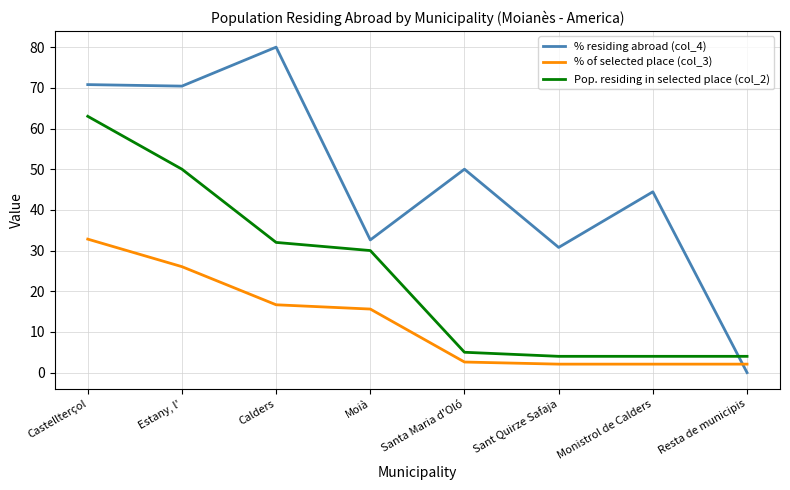

What position from the right is Estany, l'?

7